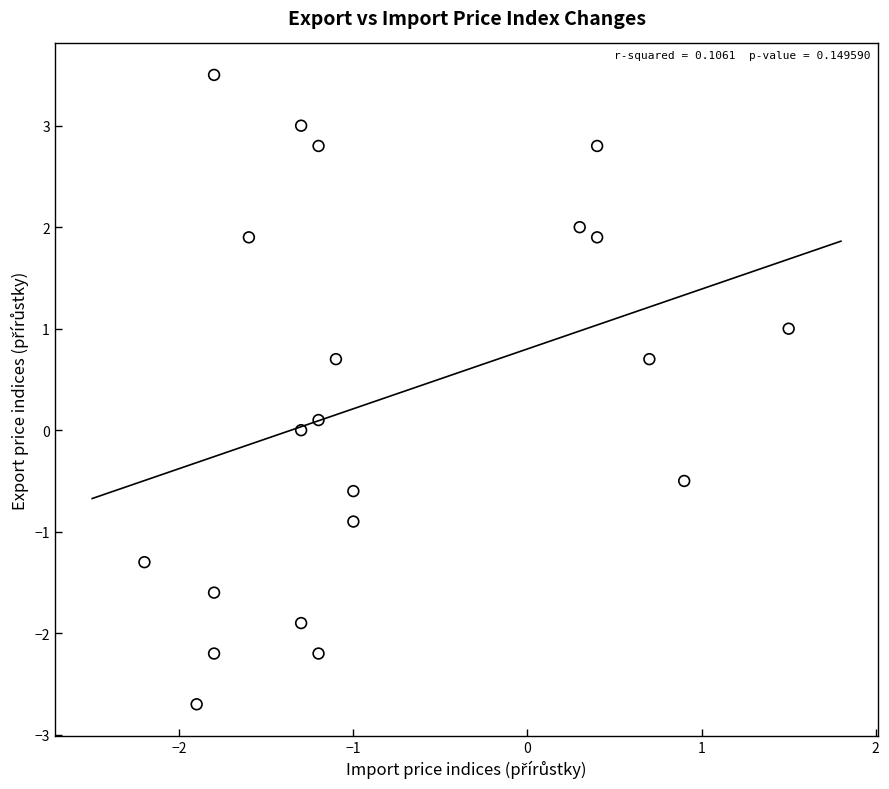

What is the range of Y values (max minus min)?

6.2